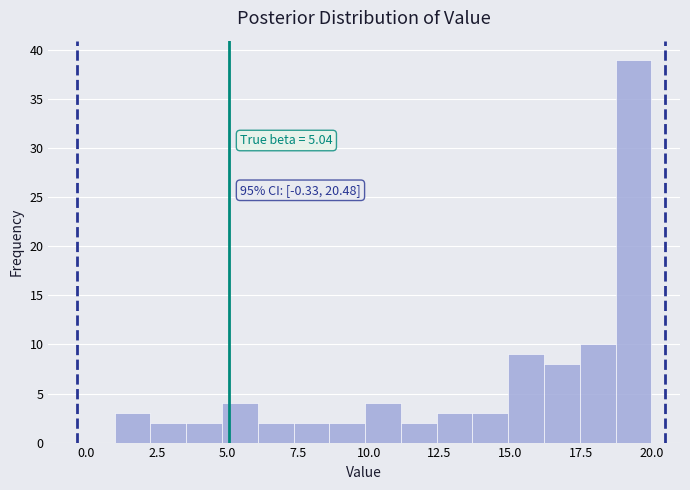

Around what value on the x-axis is the tallest bar? Give the approximate position of its centre, as read against the axis.

19.5